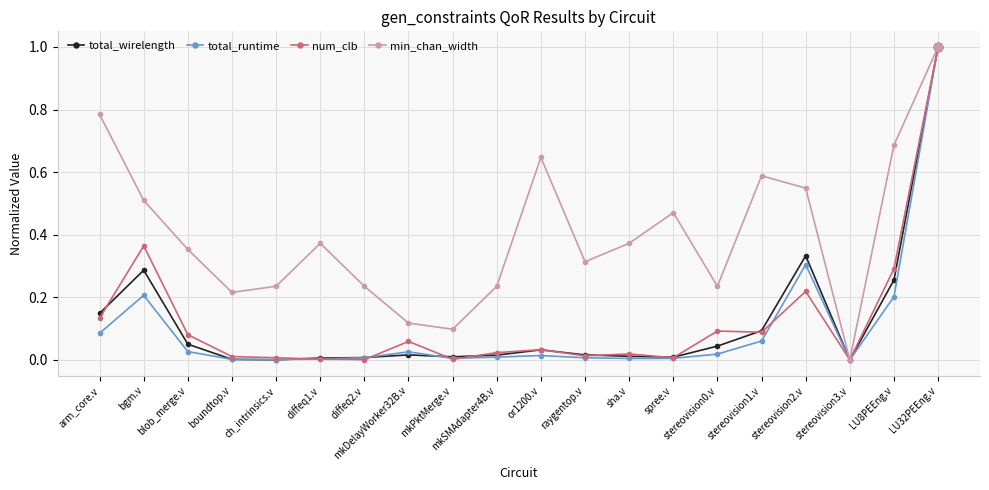

What is the difference between the maximum and minimum values in the total_wirelength series?

1.0